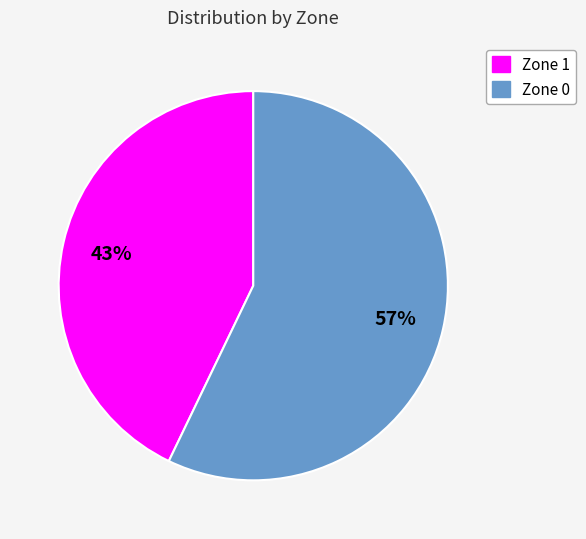

Approximately how many times larger is the value at Zone 0 compared to Zone 1?

1.3